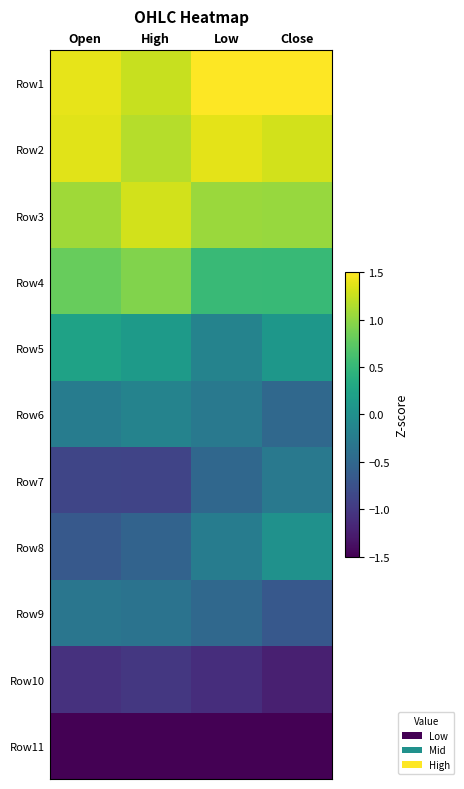

How many distinct data groups are displayed?

11